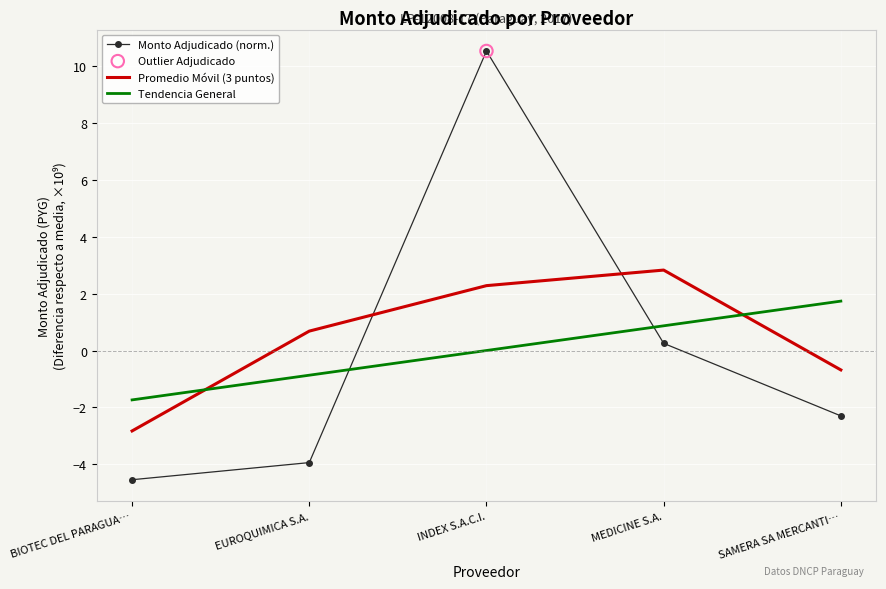

What is the total value across all series at BIOTEC DEL PARAGUA…?

-9.1